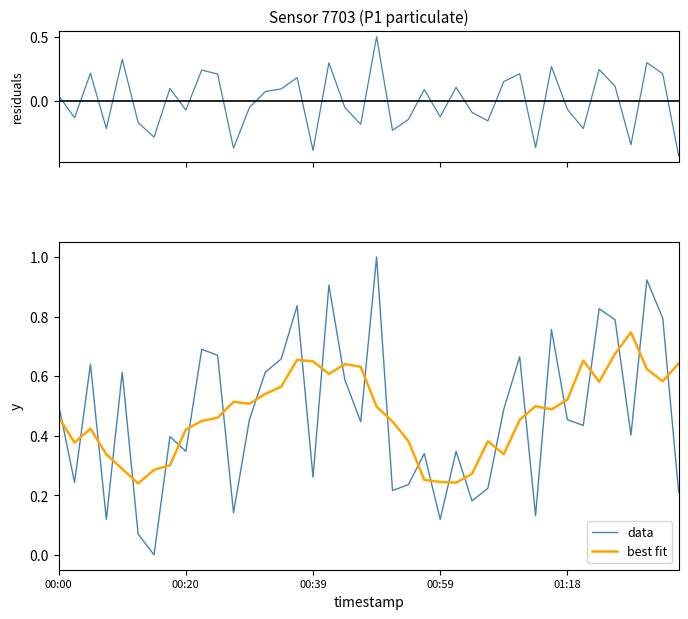

What is the minimum value for residuals?

-0.4